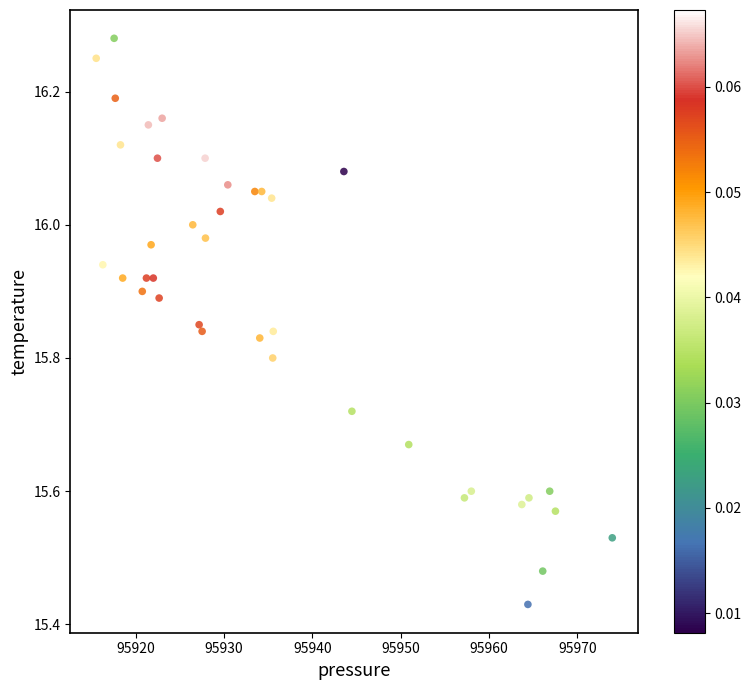

What is the range of X values (max minus min)?

58.5